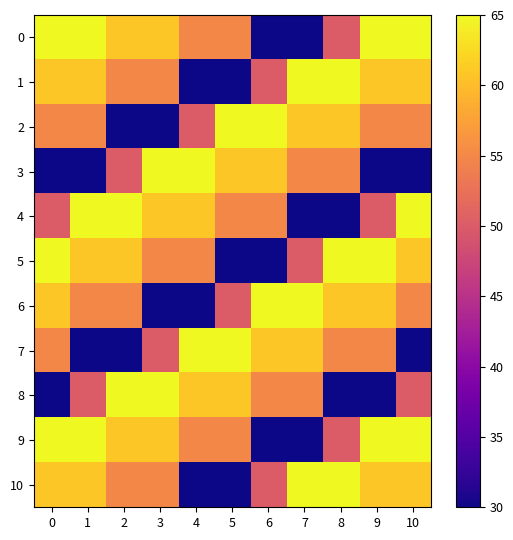

What is the difference between the highest and lowest values at 8?

35